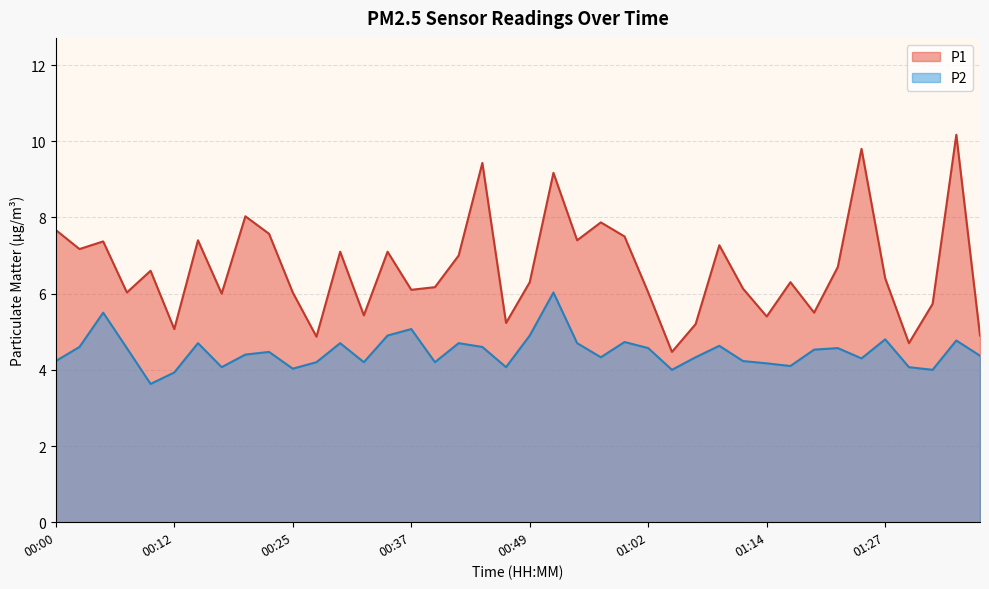

Which category has the highest value across all series?

01:34